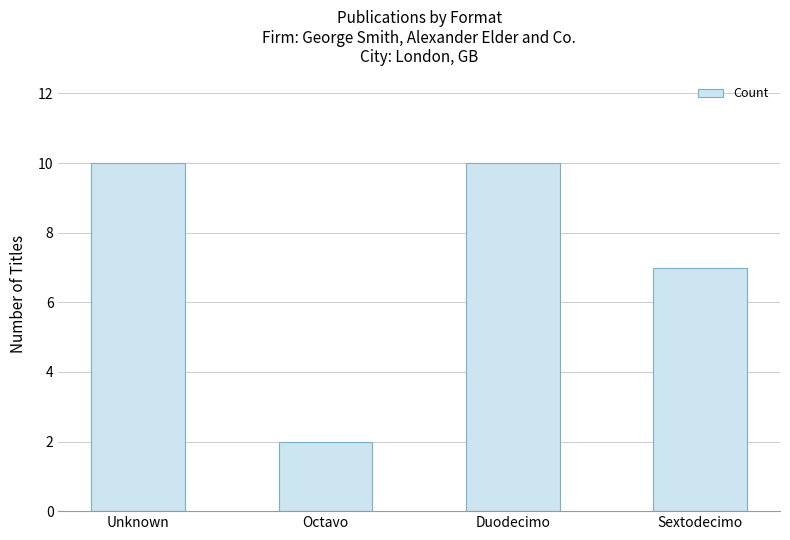

What is the average value?

7